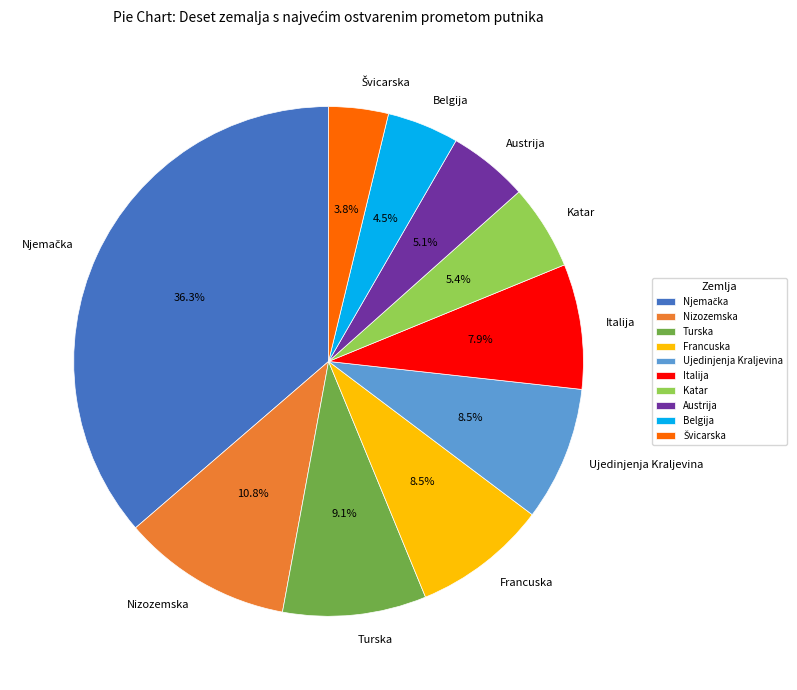

Is Italija the majority of the pie?

No